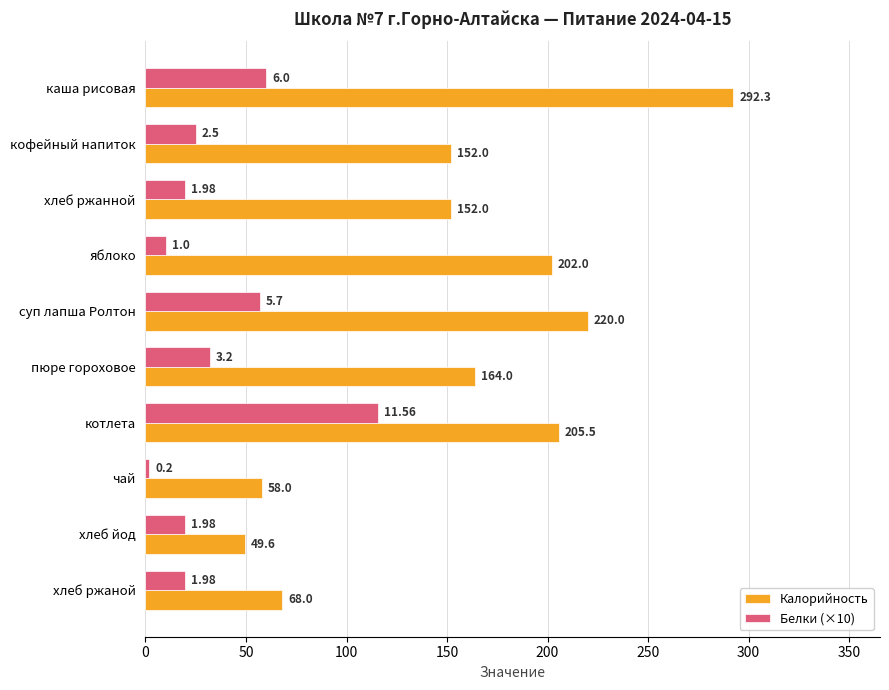

What is the difference between the Калорийность values at чай and хлеб ржанной?

94.0